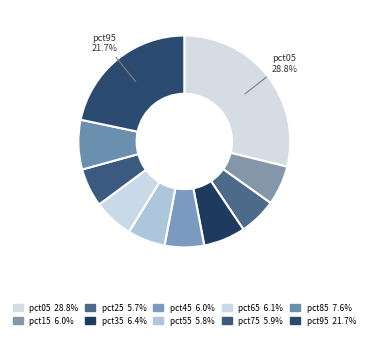

Count the number of slices in the pie.

10